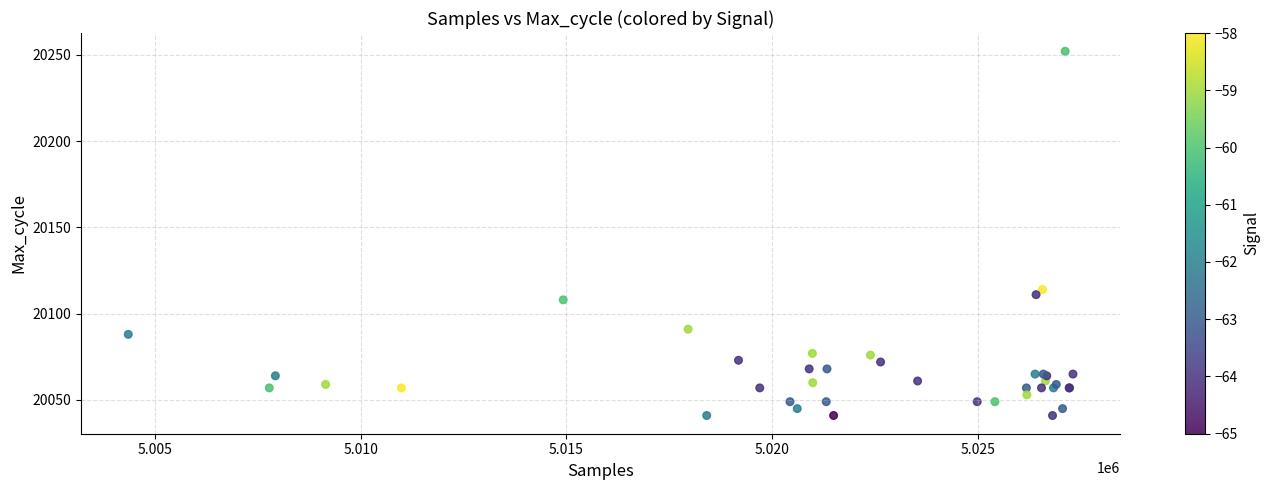

What Y value in the scatter plot is closest to 20146?

20114